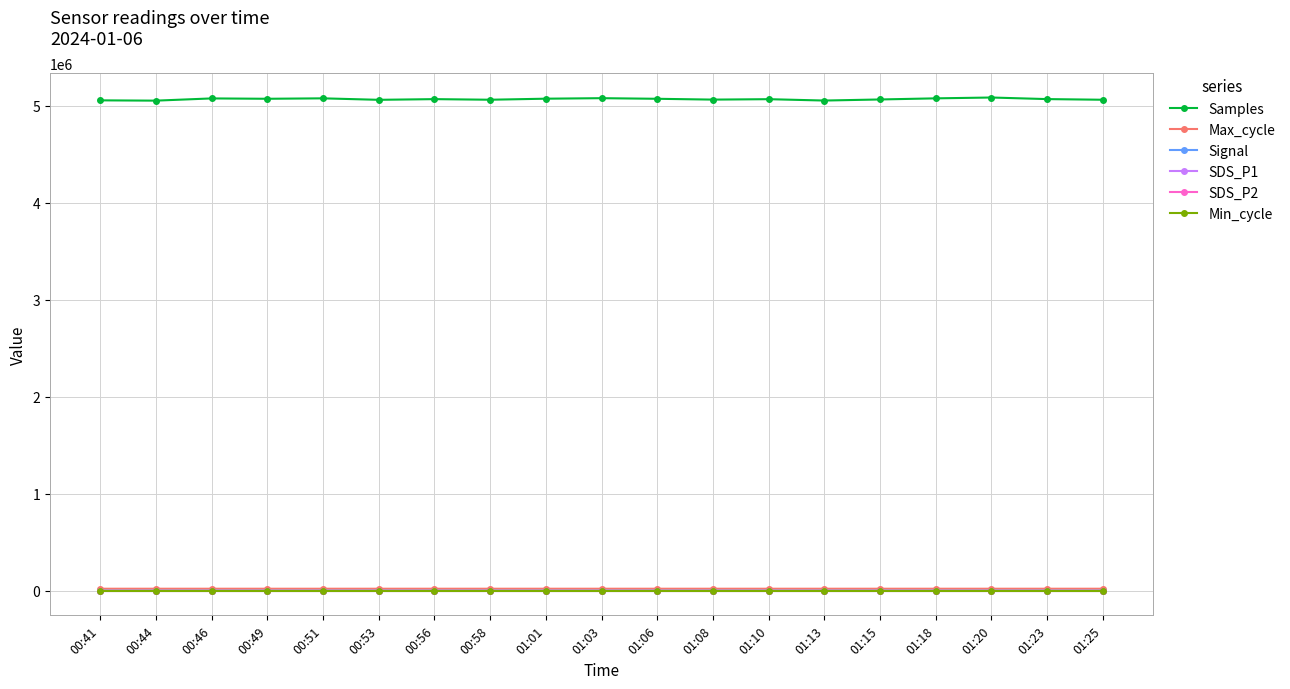

What is the value of the Samples point at the 3rd from the left?

5077068.0